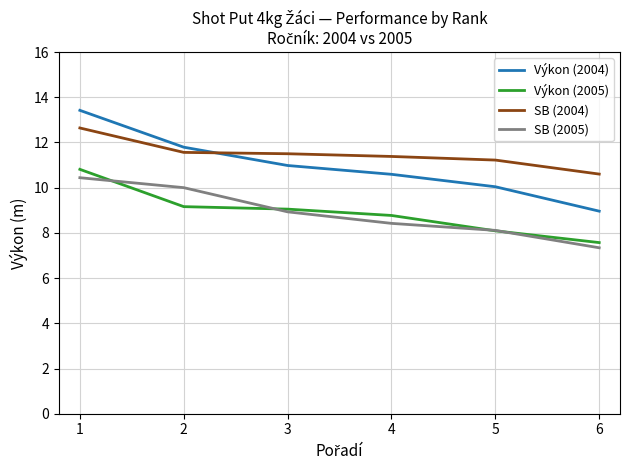

Does the chart have visible grid lines?

Yes